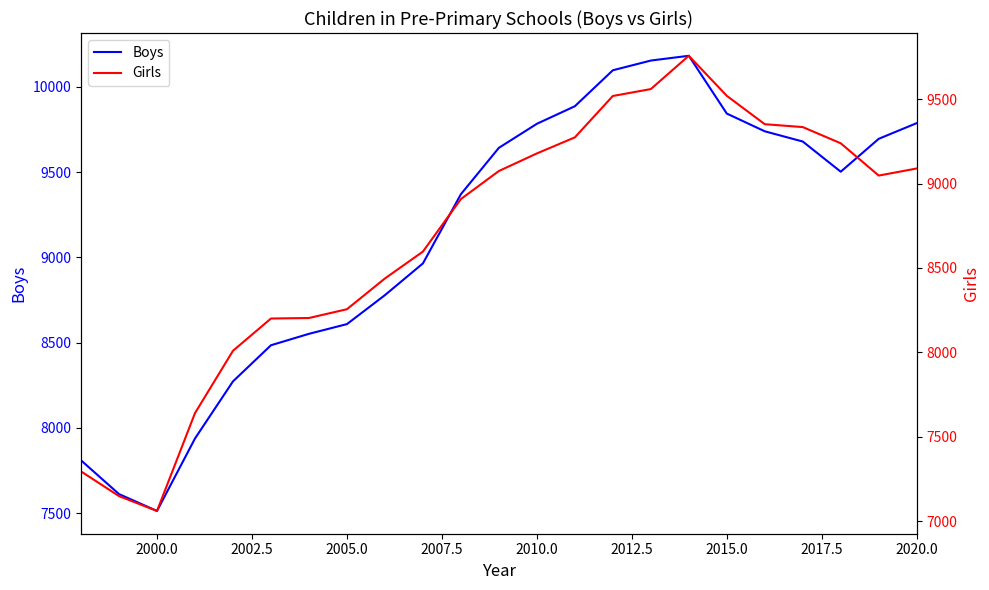

How many interior local valleys does the Girls series have?

2